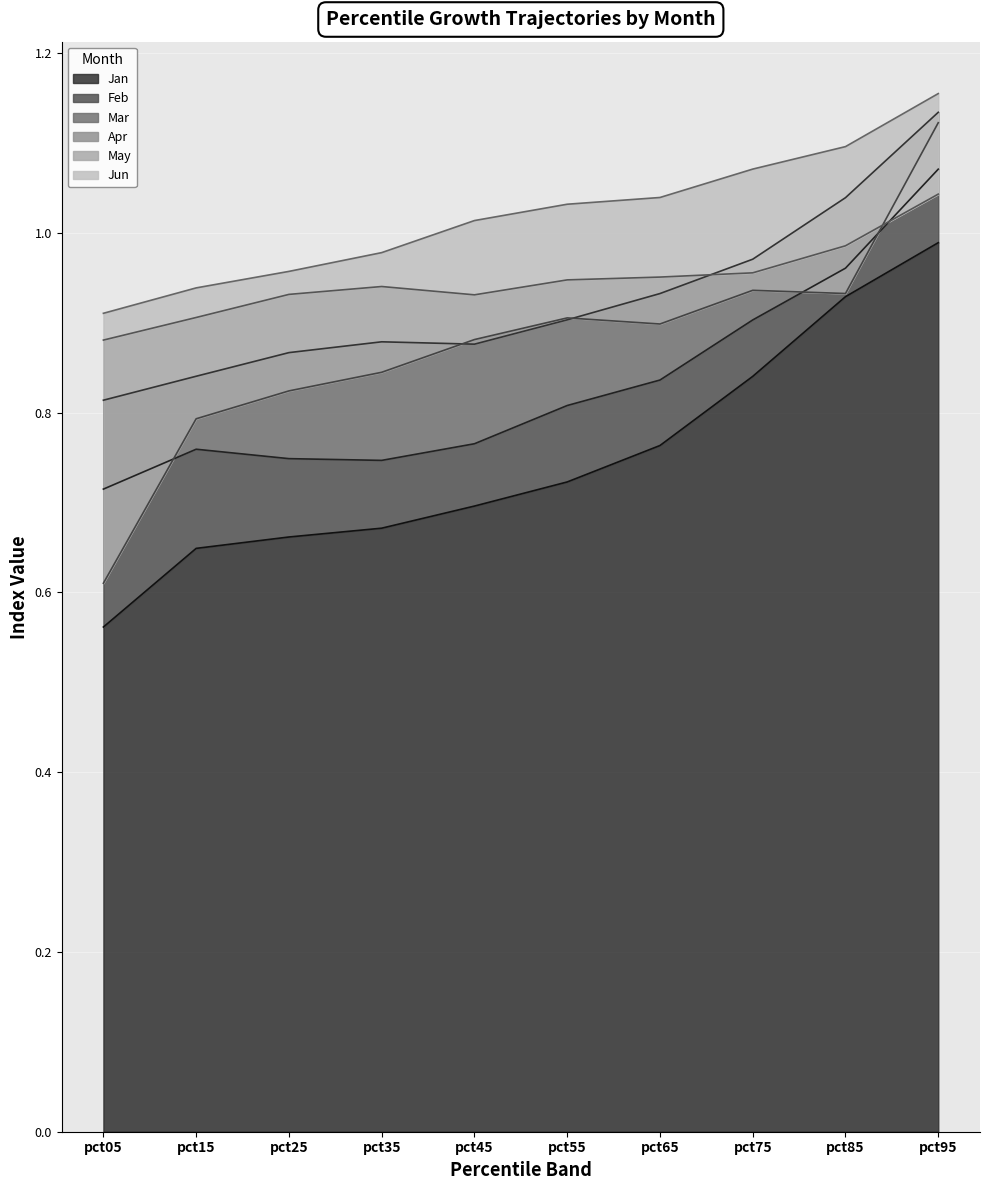

What is the value of the May point at the 5th from the left?

0.9